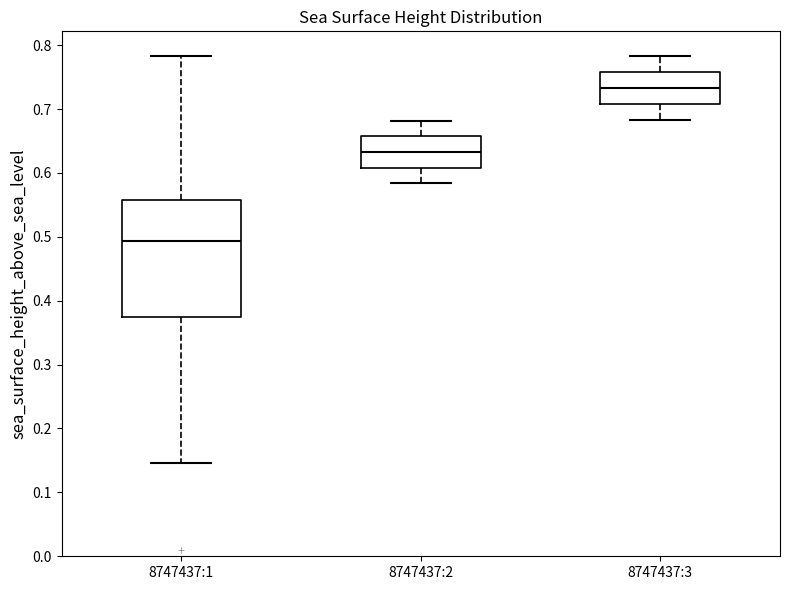

Which box is the tallest, from its lower edge to its upper edge?

8747437:1